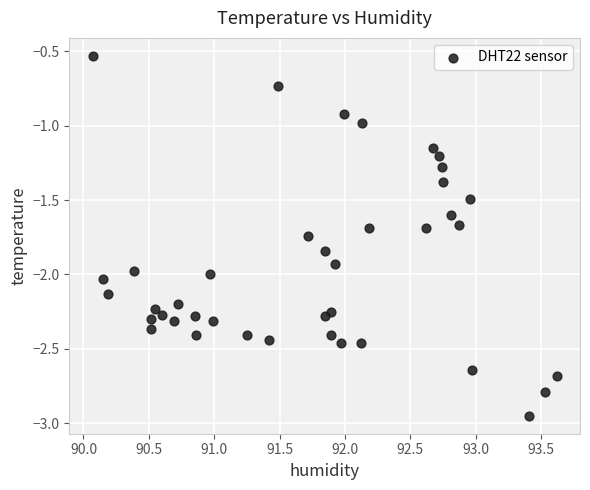

What is the range of Y values (max minus min)?

2.4